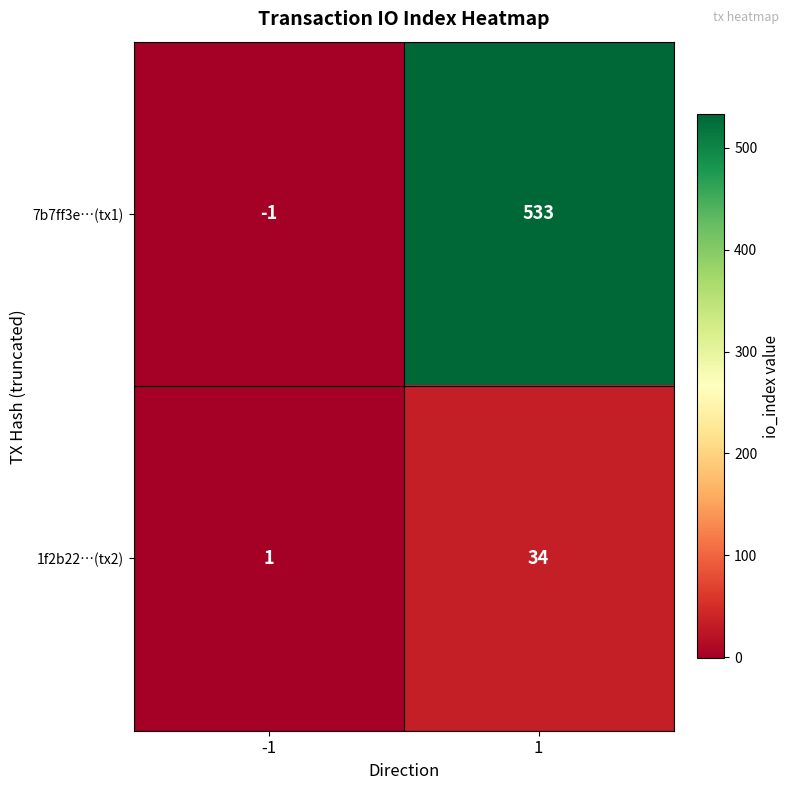

Which series changed the most between -1 and 1?

7b7ff3e…(tx1)